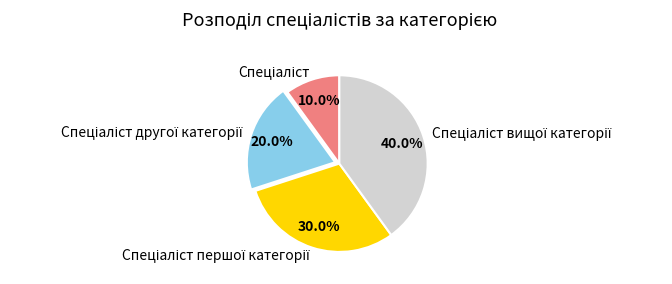

Is there any slice that represents more than half of the pie?

No